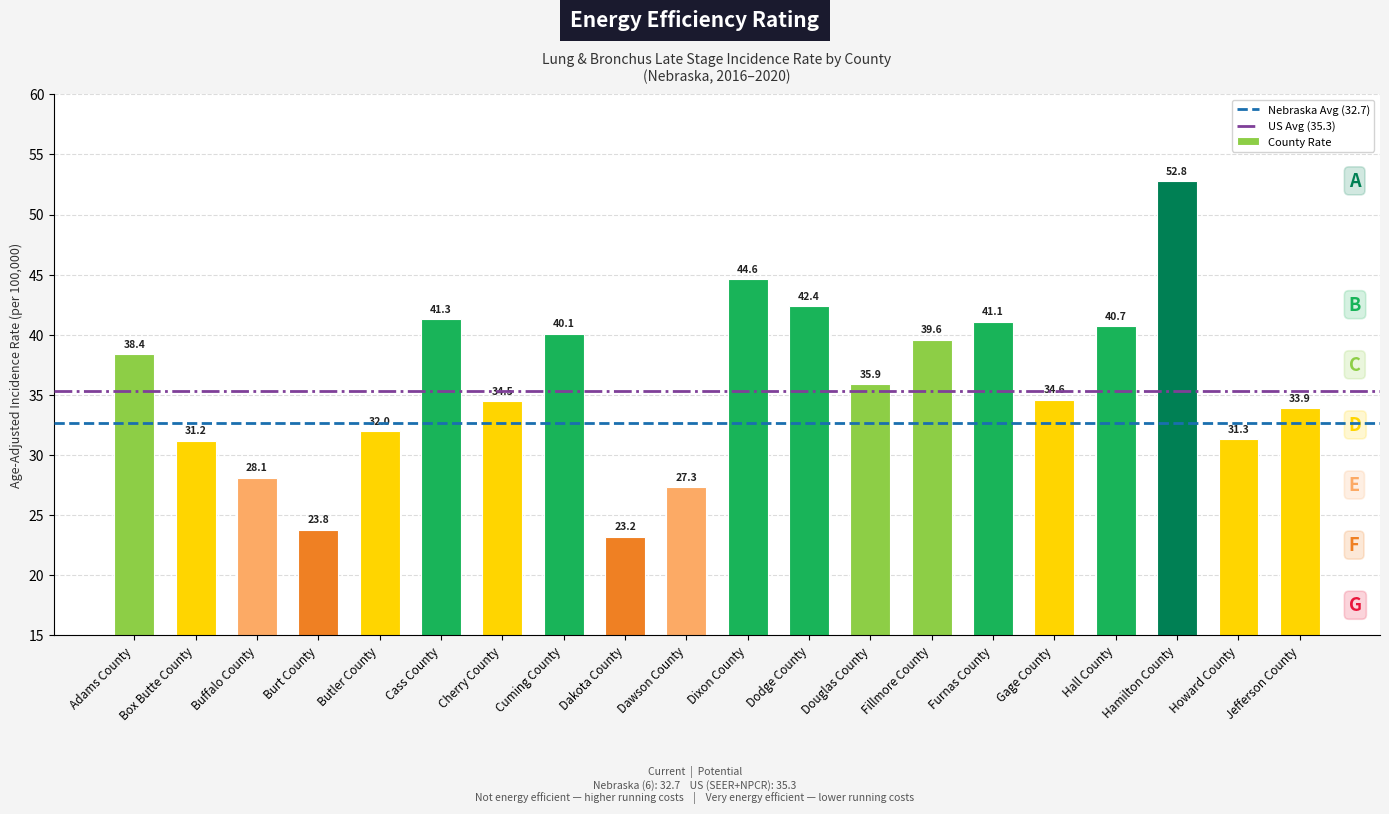

Which has a higher value, Howard County or Dawson County?

Howard County